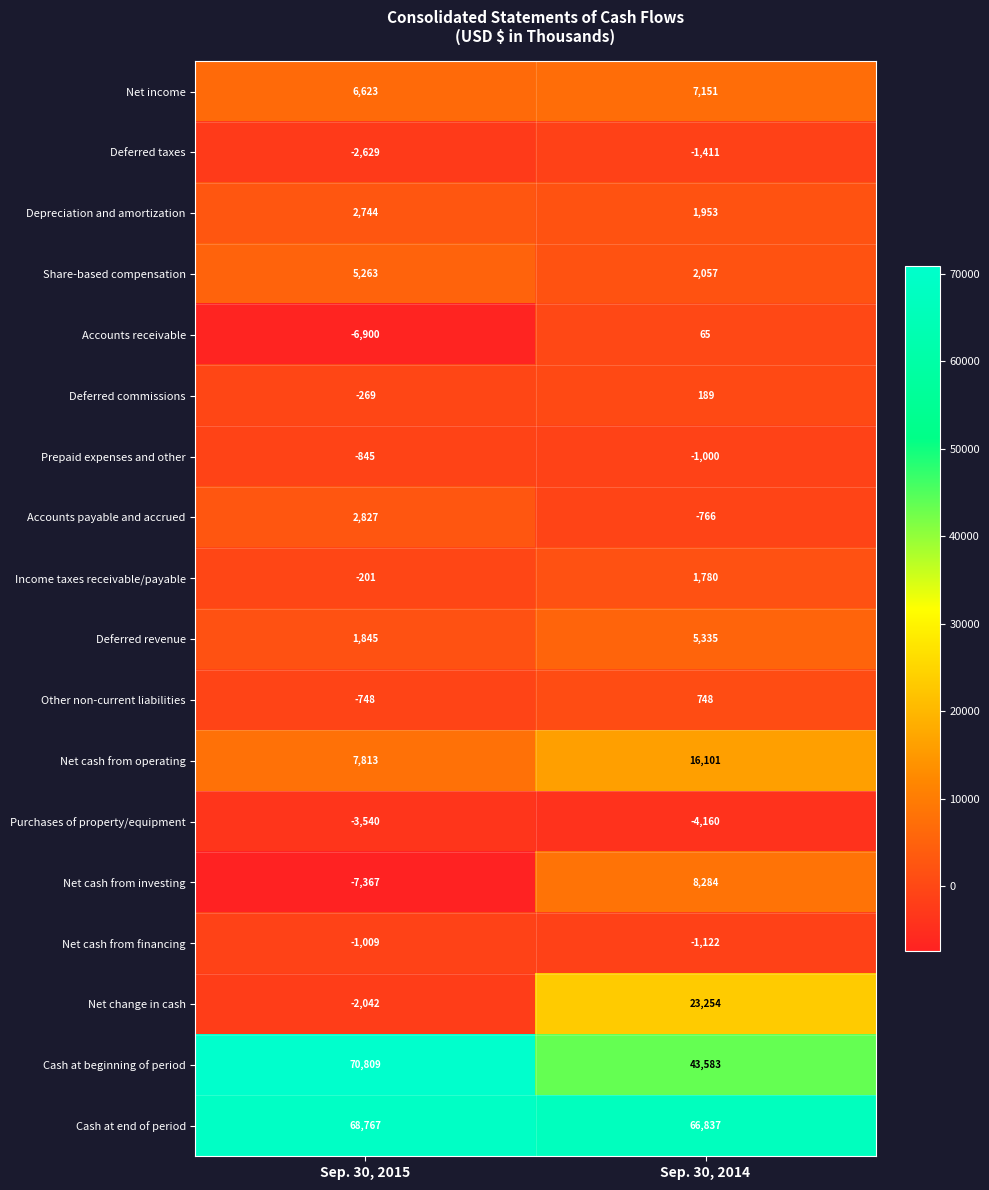

Rank the series by their maximum value, from highest to lowest.

Cash at beginning of period, Cash at end of period, Net change in cash, Net cash from operating, Net cash from investing, Net income, Deferred revenue, Share-based compensation, Accounts payable and accrued, Depreciation and amortization, Income taxes receivable/payable, Other non-current liabilities, Deferred commissions, Accounts receivable, Prepaid expenses and other, Net cash from financing, Deferred taxes, Purchases of property/equipment